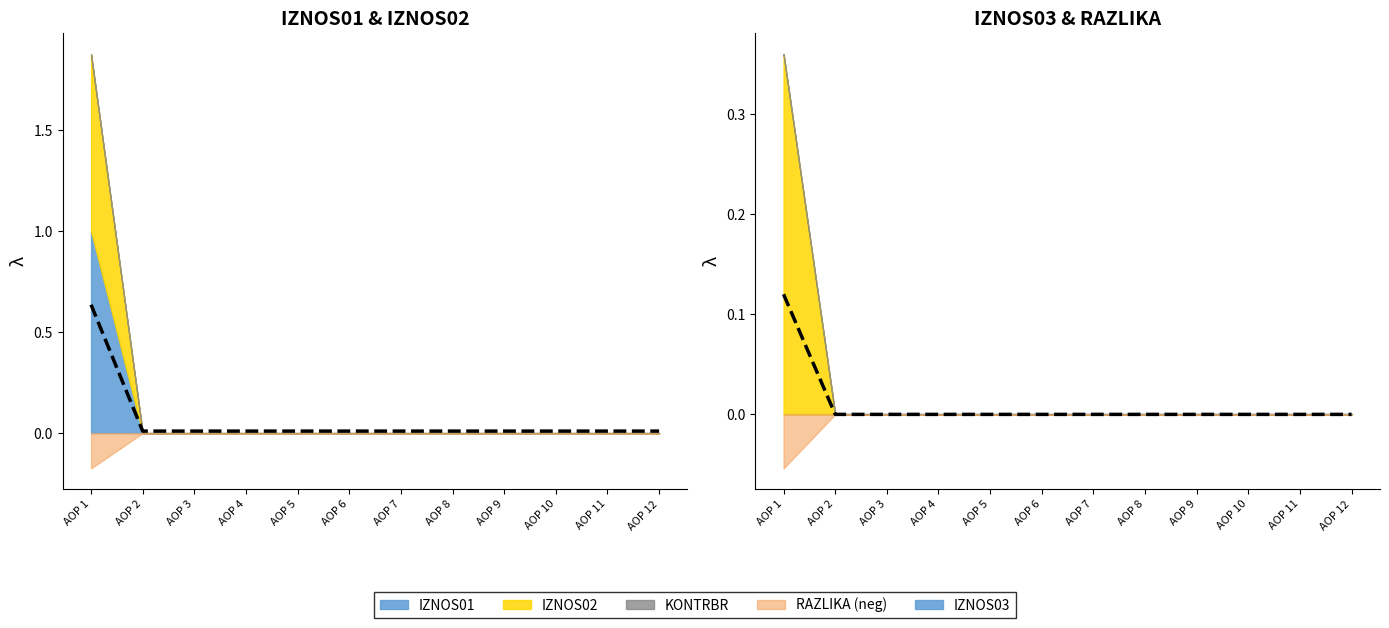

True or false: IZNOS04 and IZNOS01_mean intersect in this chart.

False